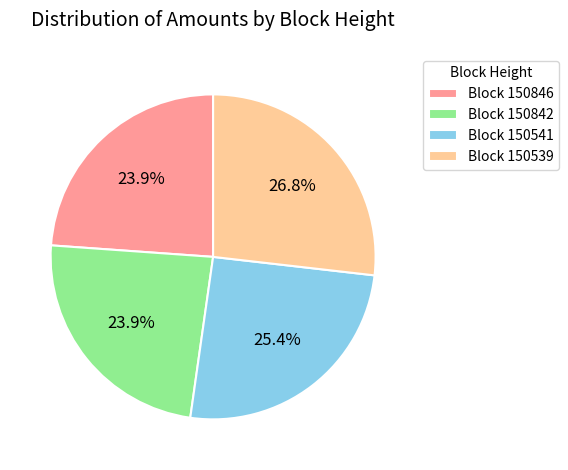

Which slice is the largest?

Block 150539